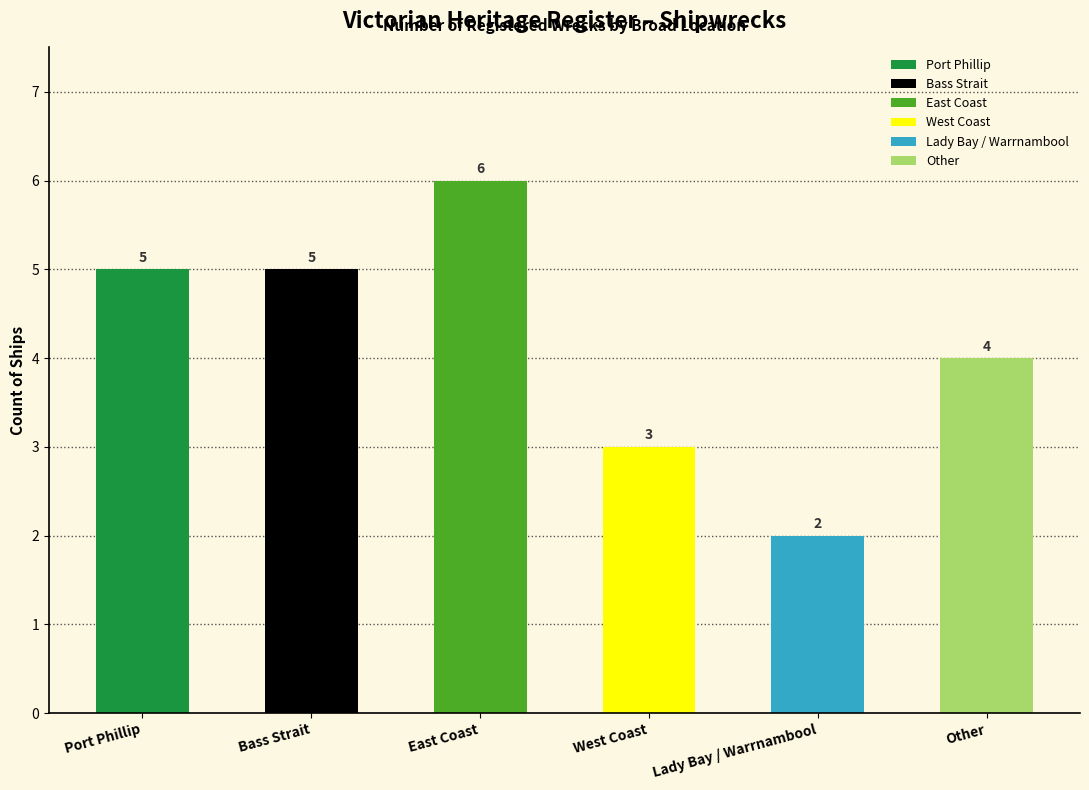

What is the greatest value displayed?

6